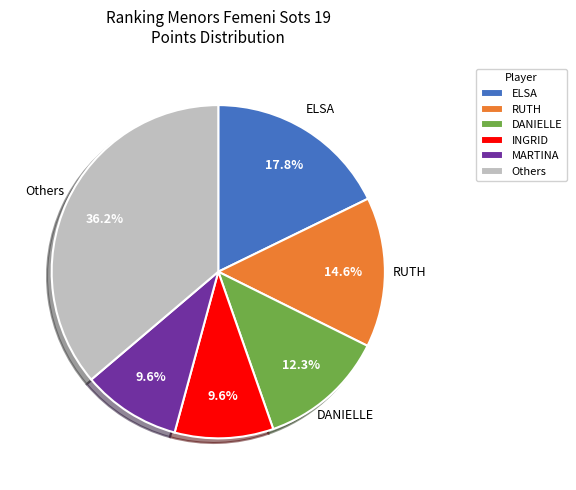

Does Others represent more than half of the total?

No